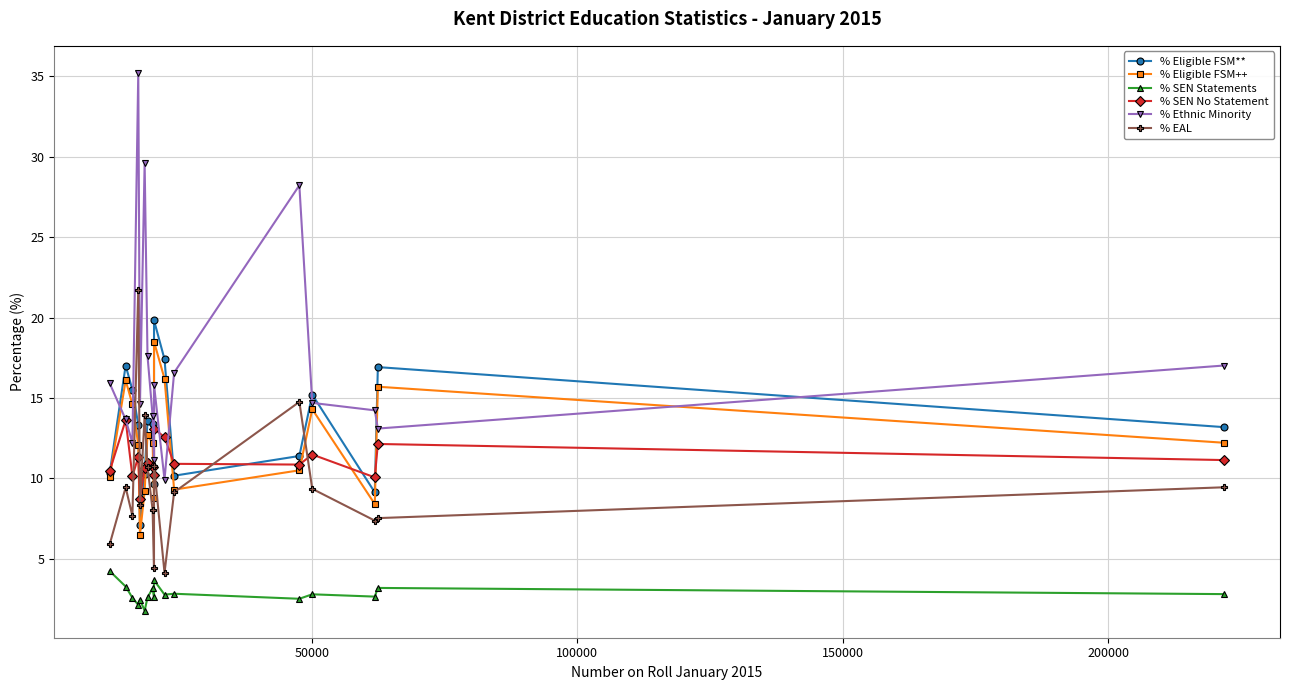

Which series has the largest total across all categories?

% Ethnic Minority